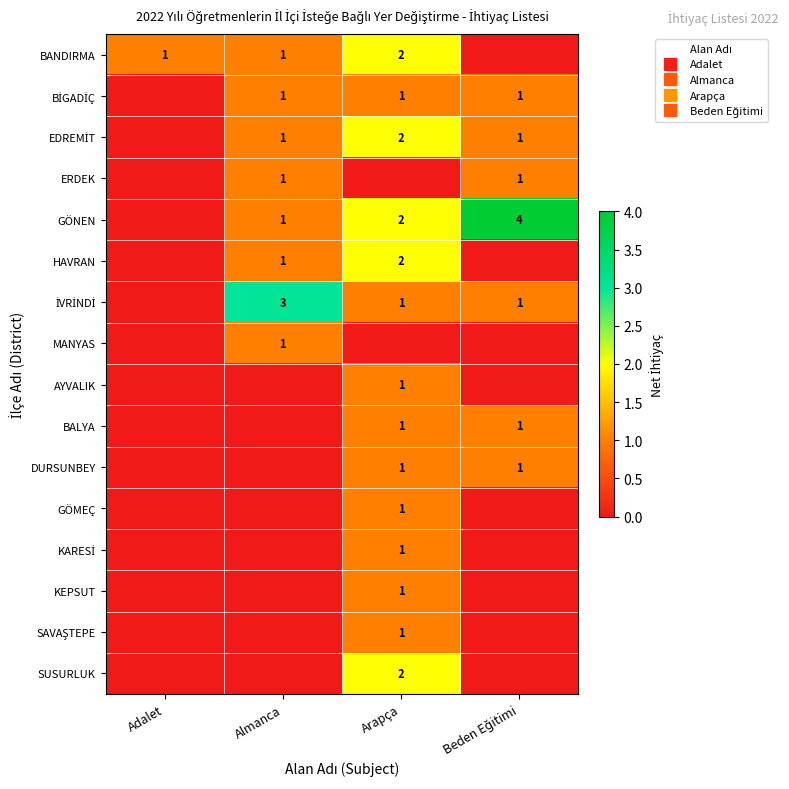

The DURSUNBEY series shows -1 at Adalet. True or false?

False